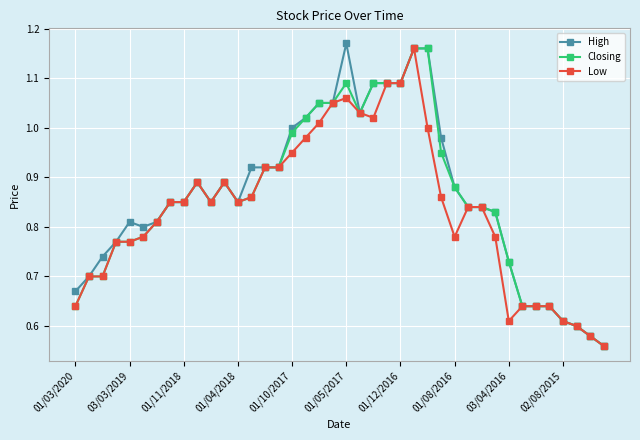

Which series has the largest range (max minus min)?

High